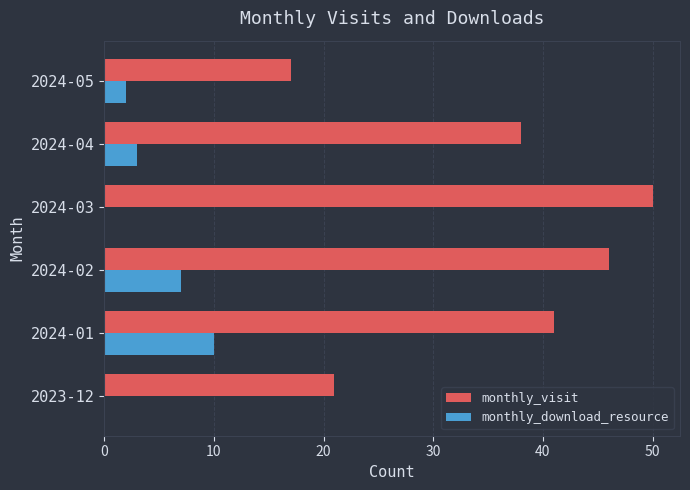

Is the value of monthly_download_resource at 2024-05 greater than the value of monthly_visit at 2024-05?

No